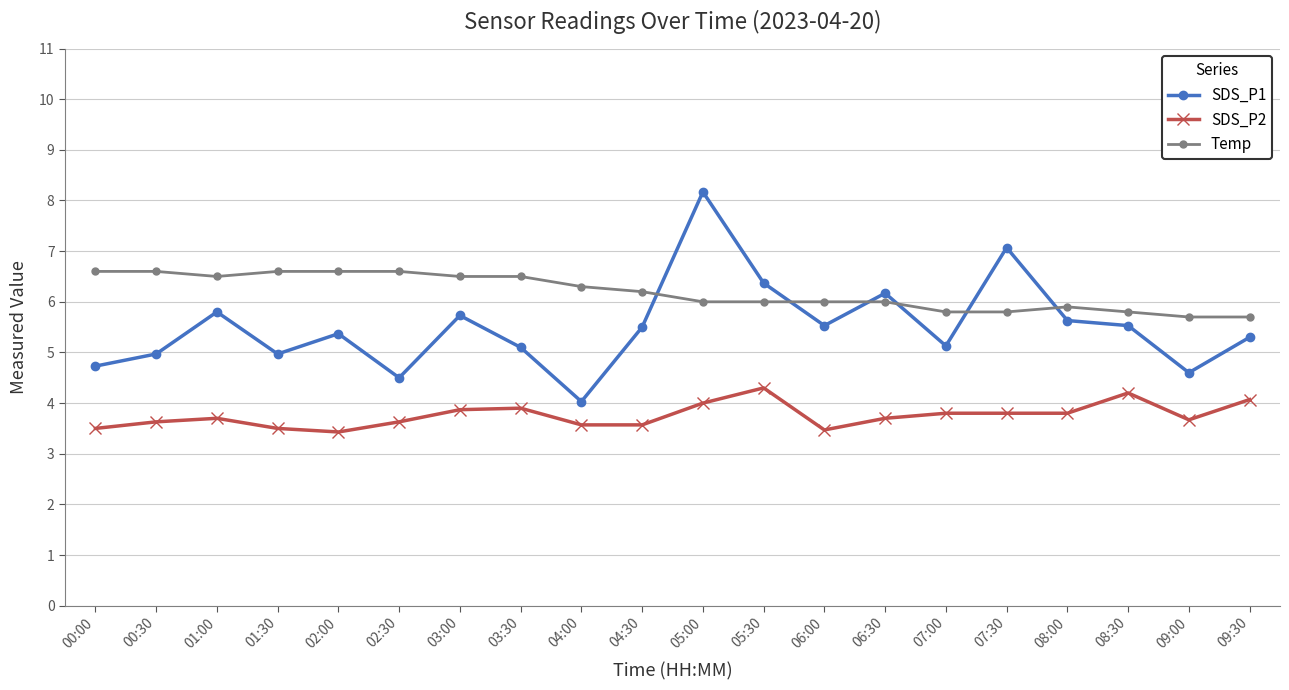

Count the number of categories in the chart.

20